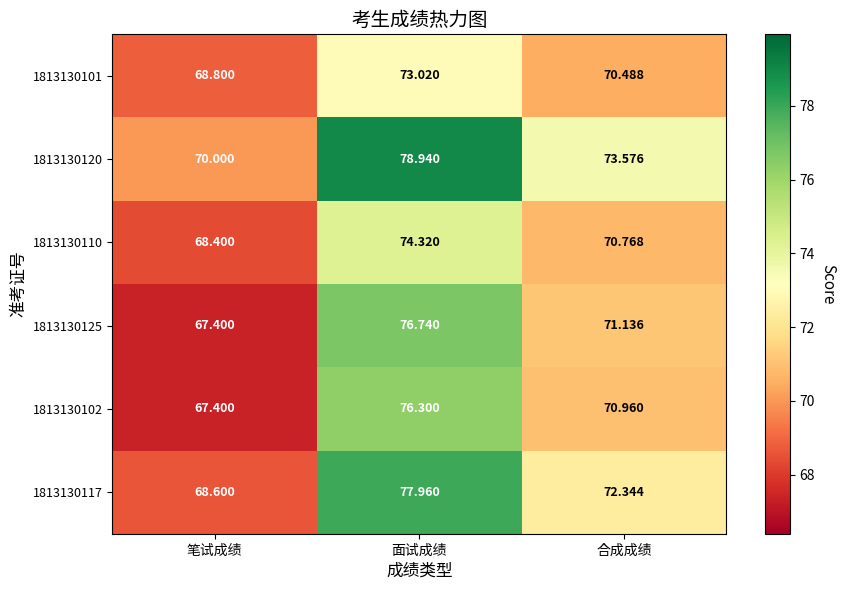

At which category is the sum across all series the highest?

面试成绩